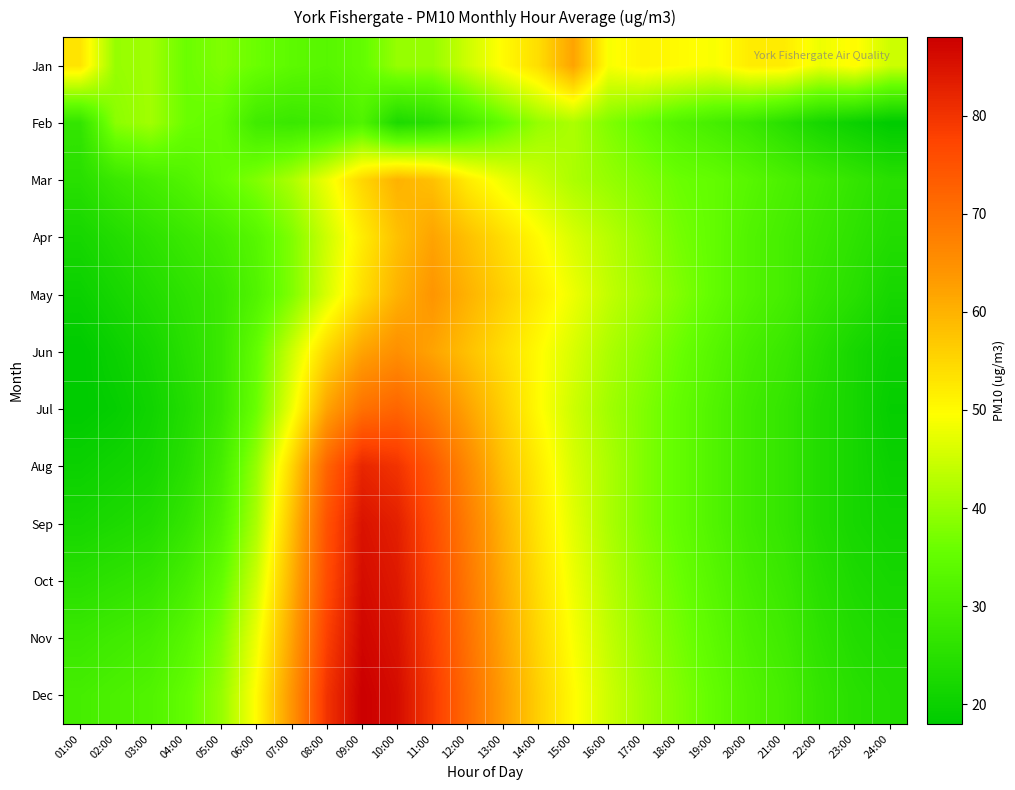

Reading right to left, list all the values displayed in this chart.

Jan: 24:00=45	23:00=50	22:00=48	21:00=52	20:00=52	19:00=49	18:00=50	17:00=51	16:00=49	15:00=62	14:00=54	13:00=50	12:00=45	11:00=40	10:00=40	09:00=35	08:00=33	07:00=34	06:00=36	05:00=38	04:00=36	03:00=41	02:00=40	01:00=53
Feb: 24:00=18	23:00=20	22:00=22	21:00=25	20:00=28	19:00=30	18:00=32	17:00=35	16:00=38	15:00=42	14:00=40	13:00=35	12:00=30	11:00=25	10:00=23	09:00=32	08:00=29	07:00=28	06:00=29	05:00=35	04:00=36	03:00=41	02:00=39	01:00=27
Mar: 24:00=25	23:00=27	22:00=29	21:00=31	20:00=33	19:00=35	18:00=36	17:00=38	16:00=40	15:00=42	14:00=45	13:00=48	12:00=52	11:00=58	10:00=60	09:00=55	08:00=48	07:00=42	06:00=38	05:00=35	04:00=32	03:00=30	02:00=28	01:00=25
Apr: 24:00=24	23:00=26	22:00=28	21:00=30	20:00=32	19:00=35	18:00=37	17:00=40	16:00=43	15:00=46	14:00=50	13:00=54	12:00=58	11:00=62	10:00=58	09:00=52	08:00=45	07:00=38	06:00=33	05:00=30	04:00=28	03:00=26	02:00=24	01:00=22
May: 24:00=22	23:00=25	22:00=27	21:00=30	20:00=32	19:00=35	18:00=38	17:00=41	16:00=44	15:00=48	14:00=52	13:00=56	12:00=60	11:00=64	10:00=60	09:00=54	08:00=46	07:00=38	06:00=32	05:00=28	04:00=26	03:00=24	02:00=22	01:00=20
Jun: 24:00=20	23:00=22	22:00=25	21:00=28	20:00=30	19:00=33	18:00=36	17:00=39	16:00=42	15:00=46	14:00=50	13:00=54	12:00=58	11:00=62	10:00=65	09:00=62	08:00=55	07:00=45	06:00=35	05:00=28	04:00=25	03:00=22	02:00=20	01:00=18
Jul: 24:00=19	23:00=22	22:00=24	21:00=27	20:00=29	19:00=32	18:00=35	17:00=38	16:00=41	15:00=45	14:00=50	13:00=56	12:00=62	11:00=68	10:00=72	09:00=70	08:00=62	07:00=48	06:00=36	05:00=28	04:00=24	03:00=21	02:00=19	01:00=18
Aug: 24:00=20	23:00=22	22:00=24	21:00=27	20:00=29	19:00=32	18:00=35	17:00=38	16:00=42	15:00=46	14:00=52	13:00=58	12:00=66	11:00=74	10:00=80	09:00=82	08:00=72	07:00=55	06:00=40	05:00=30	04:00=25	03:00=22	02:00=21	01:00=20
Sep: 24:00=21	23:00=22	22:00=24	21:00=27	20:00=29	19:00=32	18:00=35	17:00=38	16:00=42	15:00=47	14:00=53	13:00=60	12:00=68	11:00=76	10:00=83	09:00=85	08:00=75	07:00=58	06:00=42	05:00=32	04:00=27	03:00=24	02:00=23	01:00=22
Oct: 24:00=22	23:00=23	22:00=25	21:00=28	20:00=30	19:00=33	18:00=36	17:00=39	16:00=43	15:00=48	14:00=54	13:00=61	12:00=69	11:00=77	10:00=84	09:00=86	08:00=76	07:00=60	06:00=45	05:00=35	04:00=30	03:00=27	02:00=26	01:00=25
Nov: 24:00=23	23:00=24	22:00=26	21:00=29	20:00=31	19:00=34	18:00=37	17:00=40	16:00=44	15:00=49	14:00=55	13:00=62	12:00=70	11:00=78	10:00=85	09:00=87	08:00=78	07:00=62	06:00=48	05:00=38	04:00=33	03:00=30	02:00=29	01:00=28
Dec: 24:00=24	23:00=25	22:00=27	21:00=30	20:00=32	19:00=35	18:00=38	17:00=41	16:00=45	15:00=50	14:00=56	13:00=63	12:00=71	11:00=79	10:00=86	09:00=88	08:00=80	07:00=64	06:00=50	05:00=40	04:00=35	03:00=32	02:00=31	01:00=30